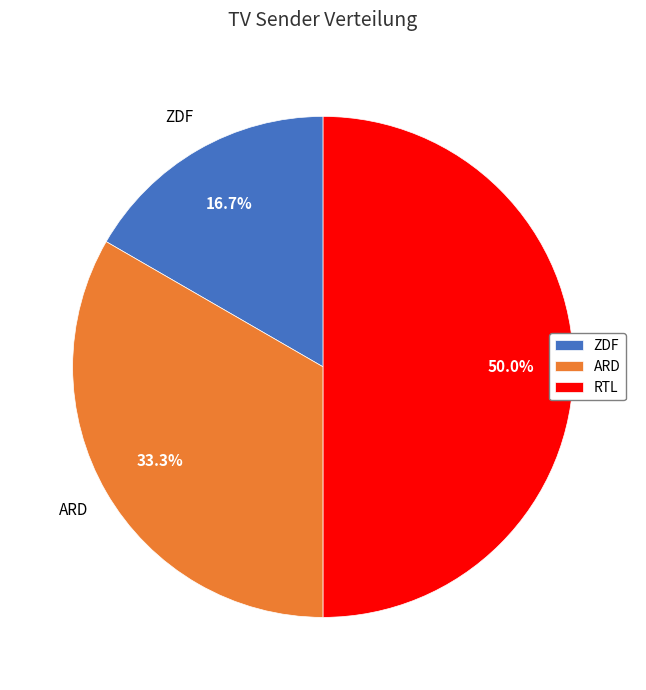

Combined, do ZDF and RTL account for over 50%?

Yes